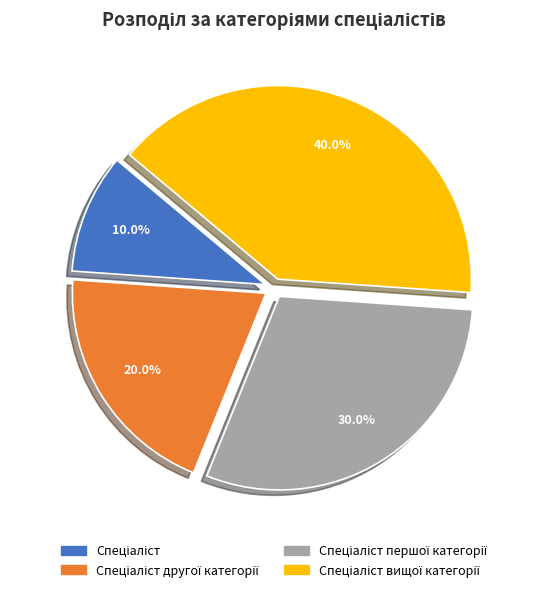

Is there a majority slice in this chart?

No